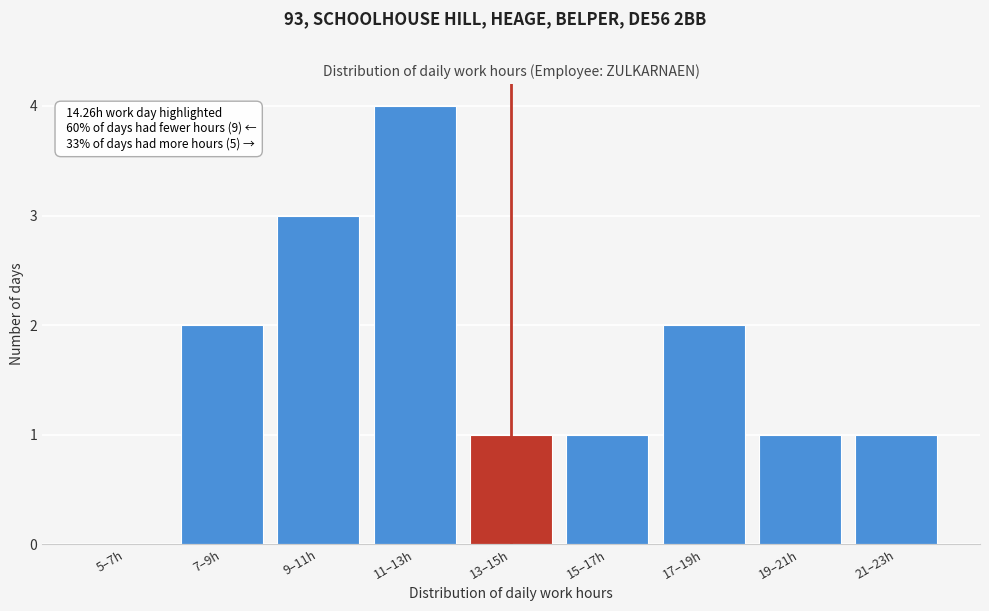

Reading left to right, what are all the values shown in this chart?

5–7h=0	7–9h=2	9–11h=3	11–13h=4	13–15h=1	15–17h=1	17–19h=2	19–21h=1	21–23h=1